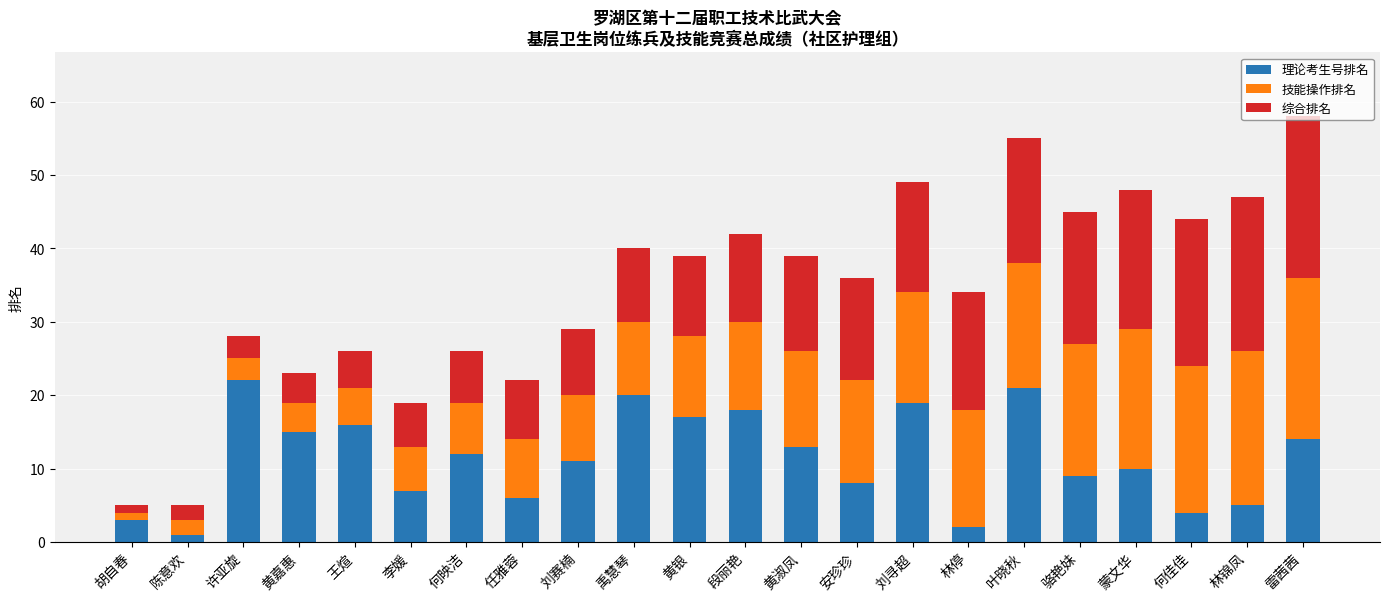

What is the total value across all series at 黄嘉惠?

23